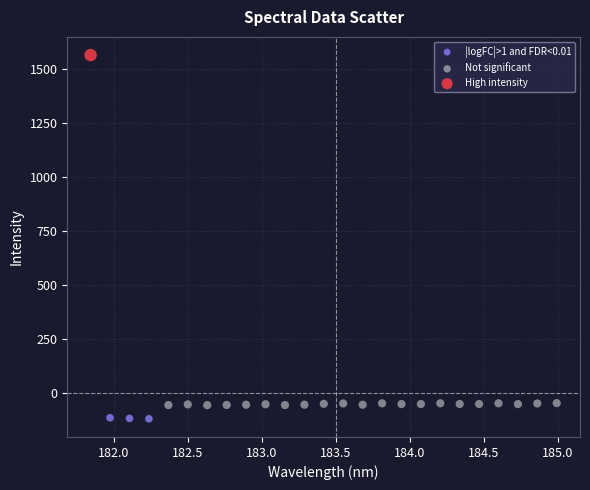

What are all the series names shown in the legend?

|logFC|>1 and FDR<0.01, Not significant, High intensity